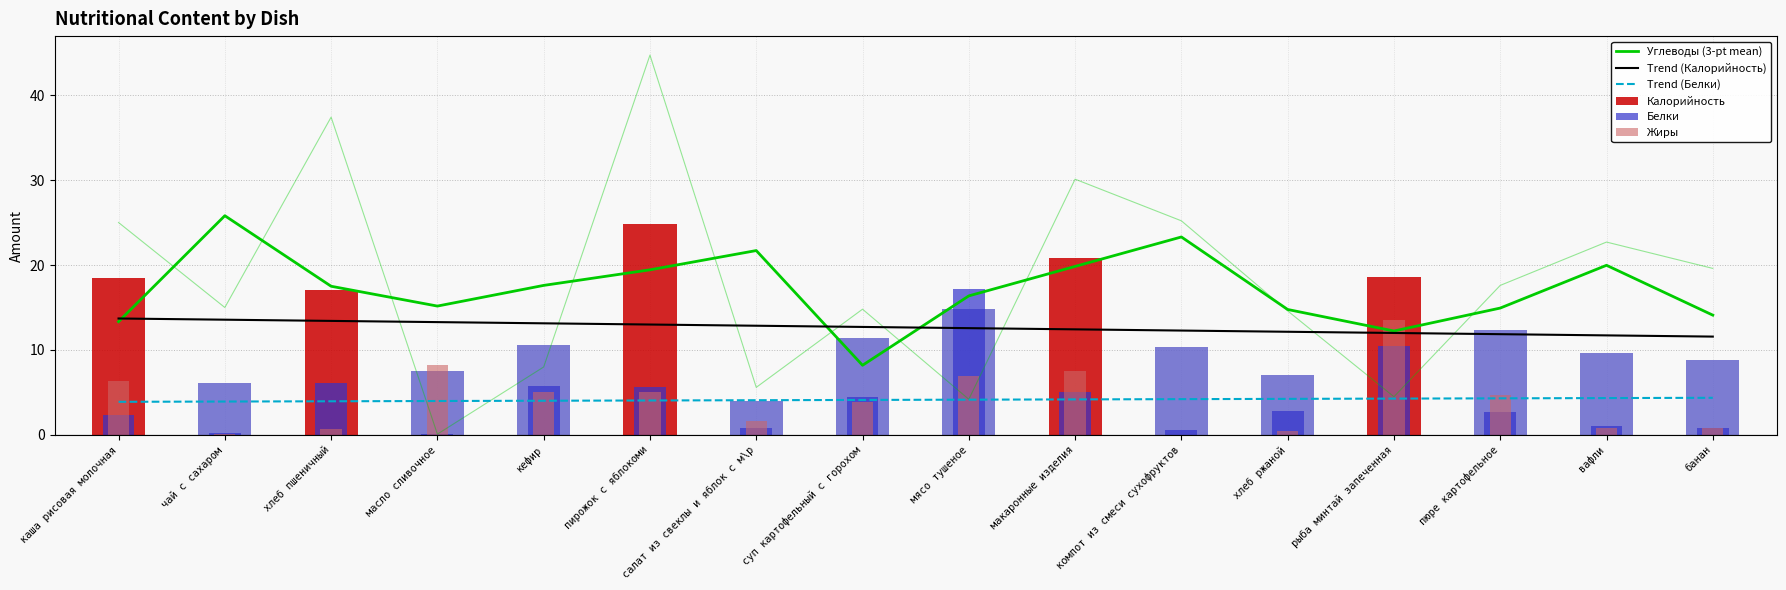

The value of Trend (Белки) at компот из смеси сухофруктов is 4.2. True or false?

True